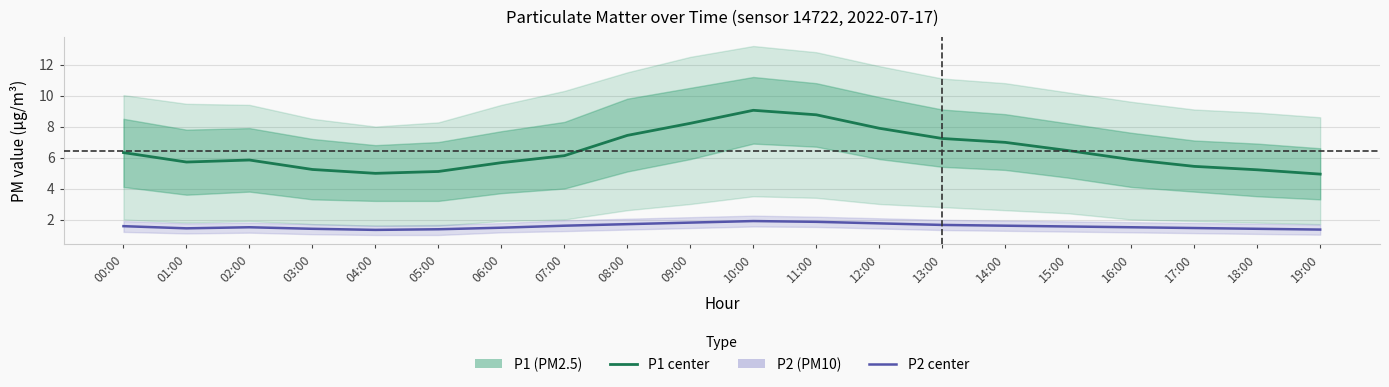

What is the minimum value shown in the chart?

1.3